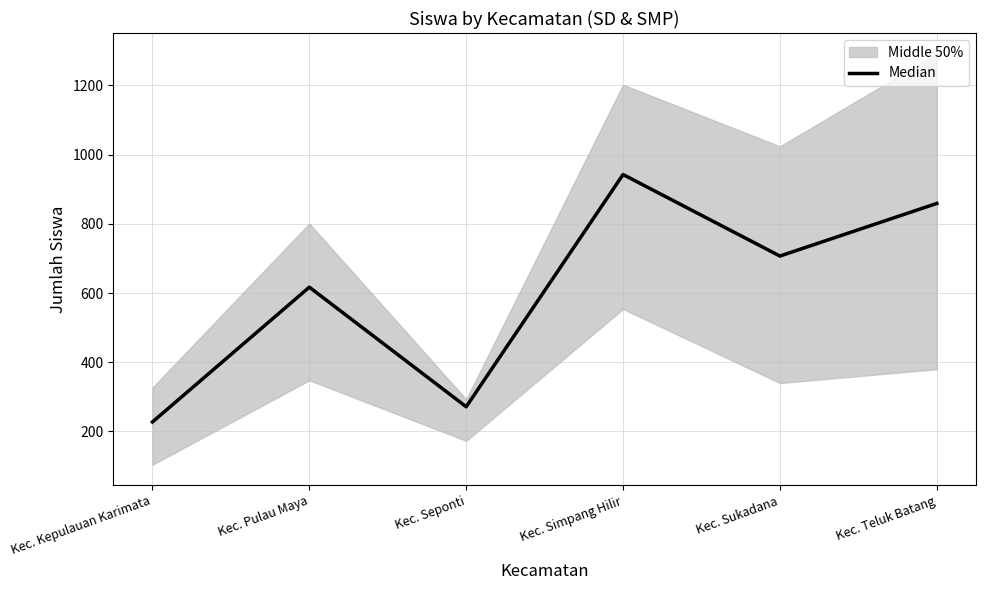

Reading left to right, transcribe all the data shown in this chart.

Kec. Kepulauan Karimata=227.5	Kec. Pulau Maya=617.0	Kec. Seponti=271.5	Kec. Simpang Hilir=942.5	Kec. Sukadana=707.0	Kec. Teluk Batang=859.0